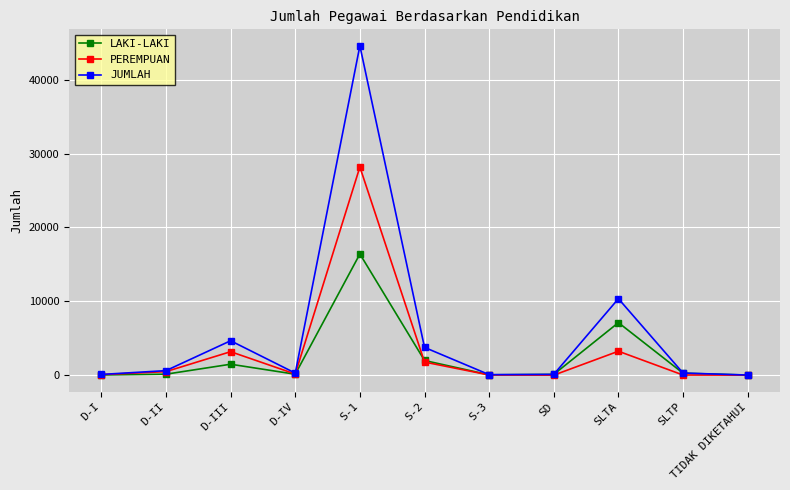

Rank the series by their maximum value, from highest to lowest.

JUMLAH, PEREMPUAN, LAKI-LAKI